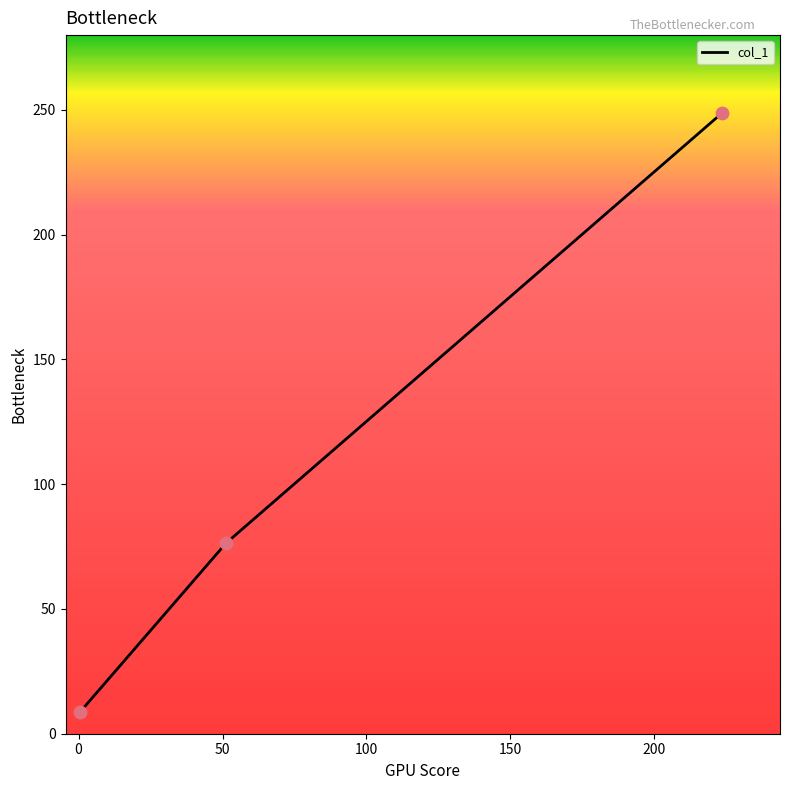

What is the smallest value displayed?

8.7